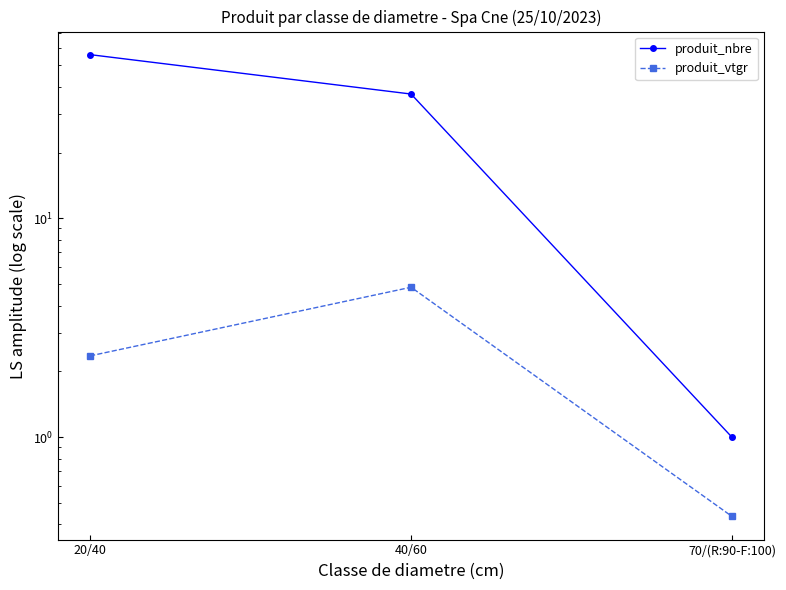

What is the label of the 2nd point from the right?

40/60